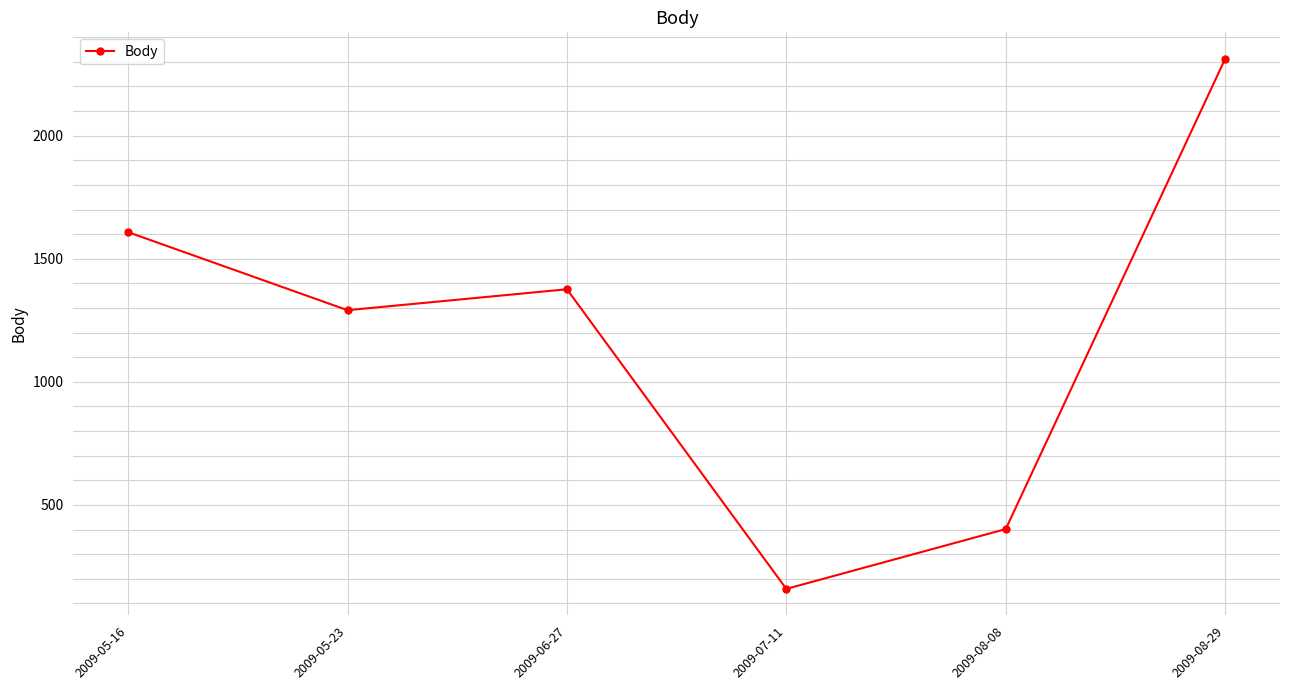

Is it true that the value at 2009-05-23 is 1291?

True